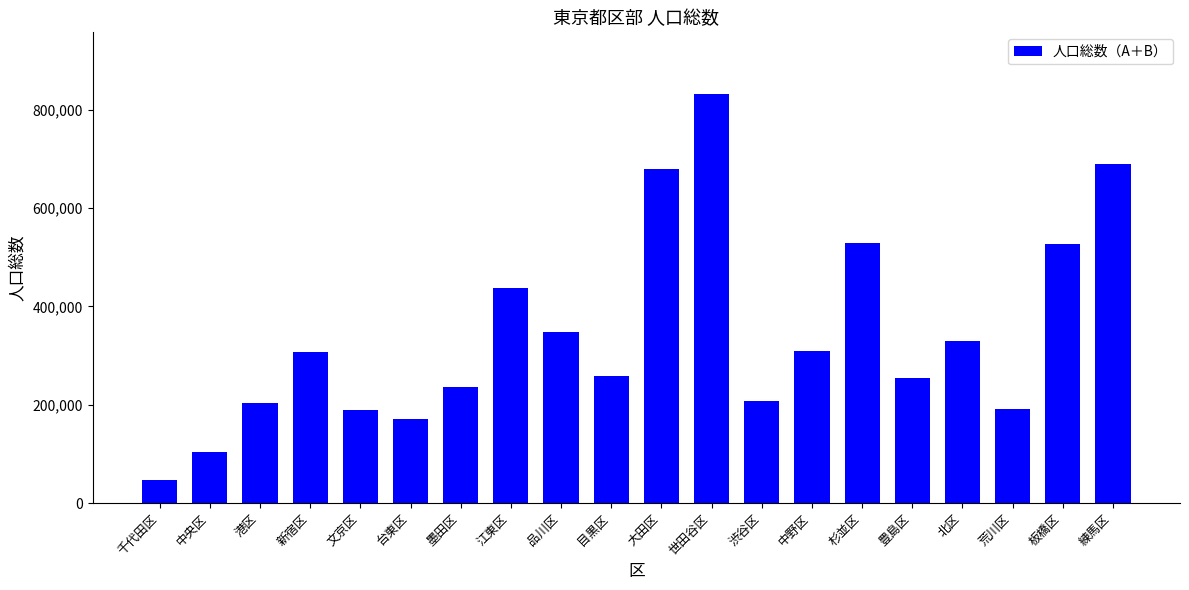

Is it true that the value at 荒川区 is 279407?

False